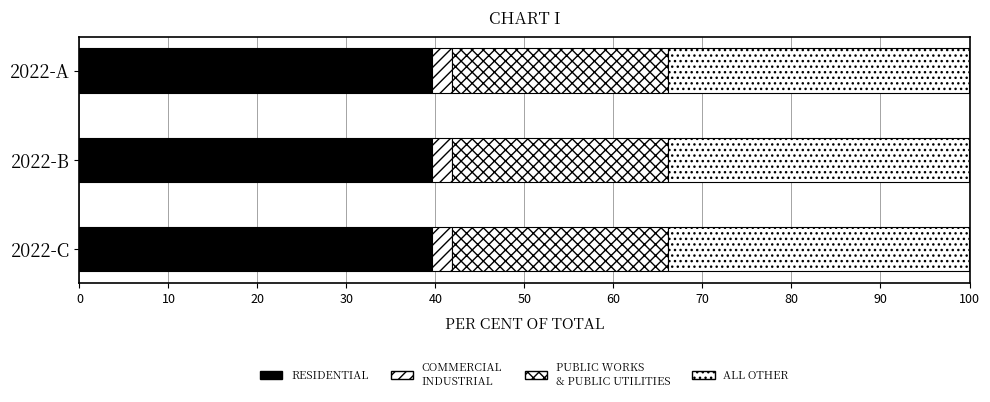

True or false: the data shows 1.4 at Nitrogen - N.

False